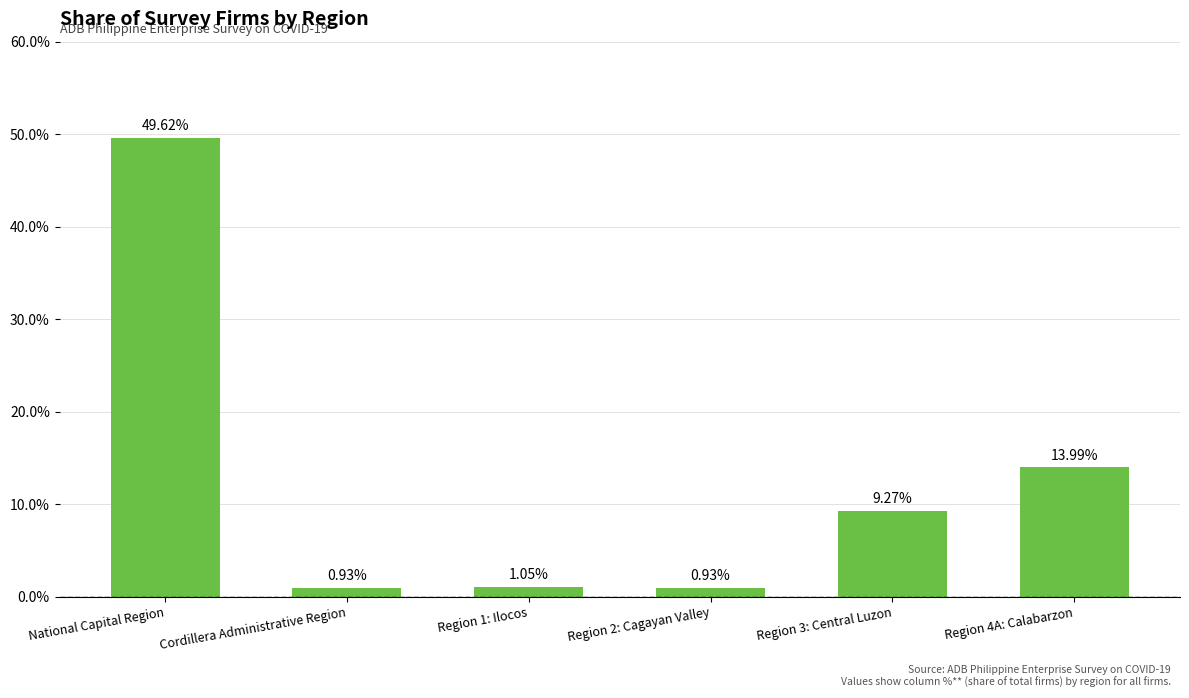

Which has a higher value, Region 4A: Calabarzon or National Capital Region?

National Capital Region